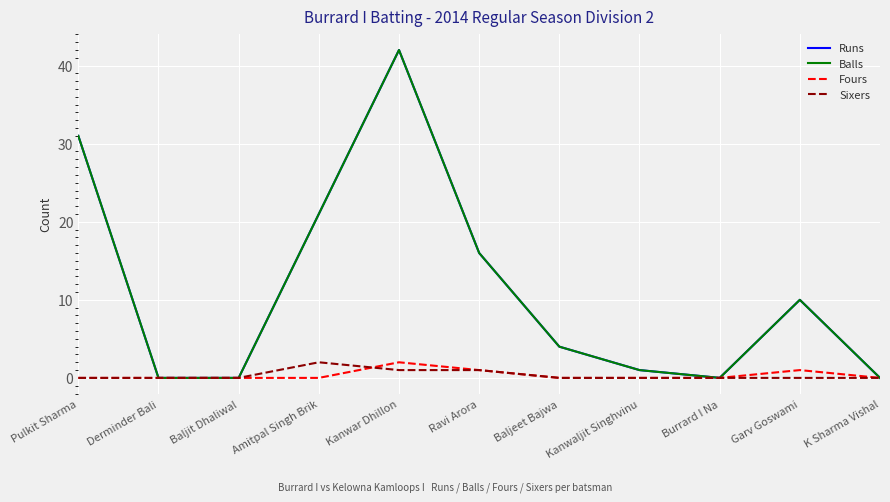

What is the difference between the Fours values at Ravi Arora and Derminder Bali?

1